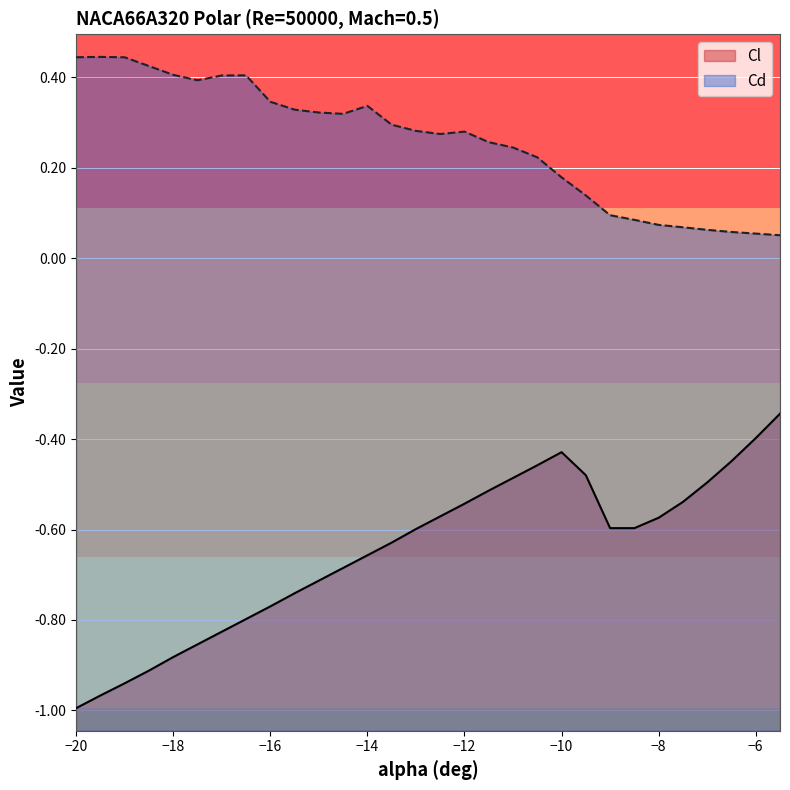

True or false: Cd and Cl intersect in this chart.

False